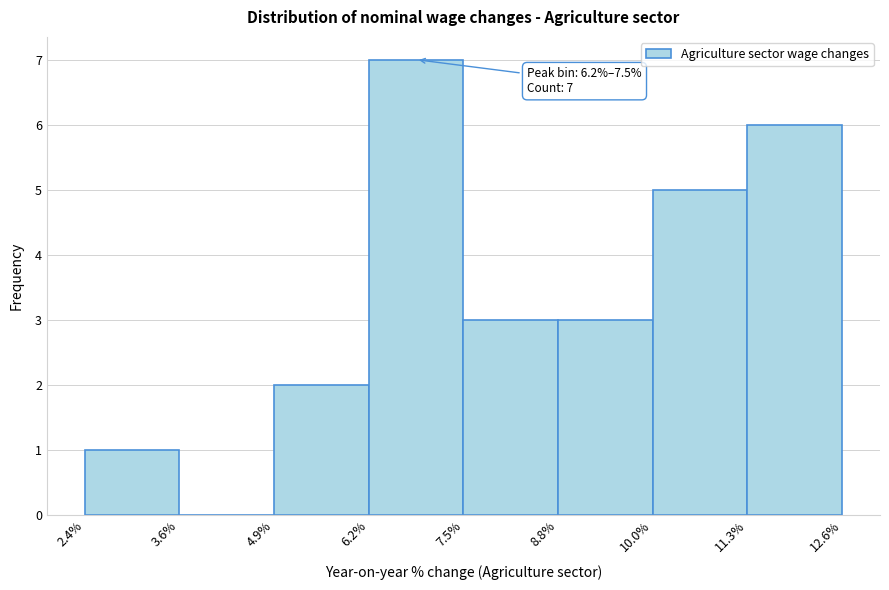

Which range on the x-axis has the tallest bar?

6.2% to 7.5%